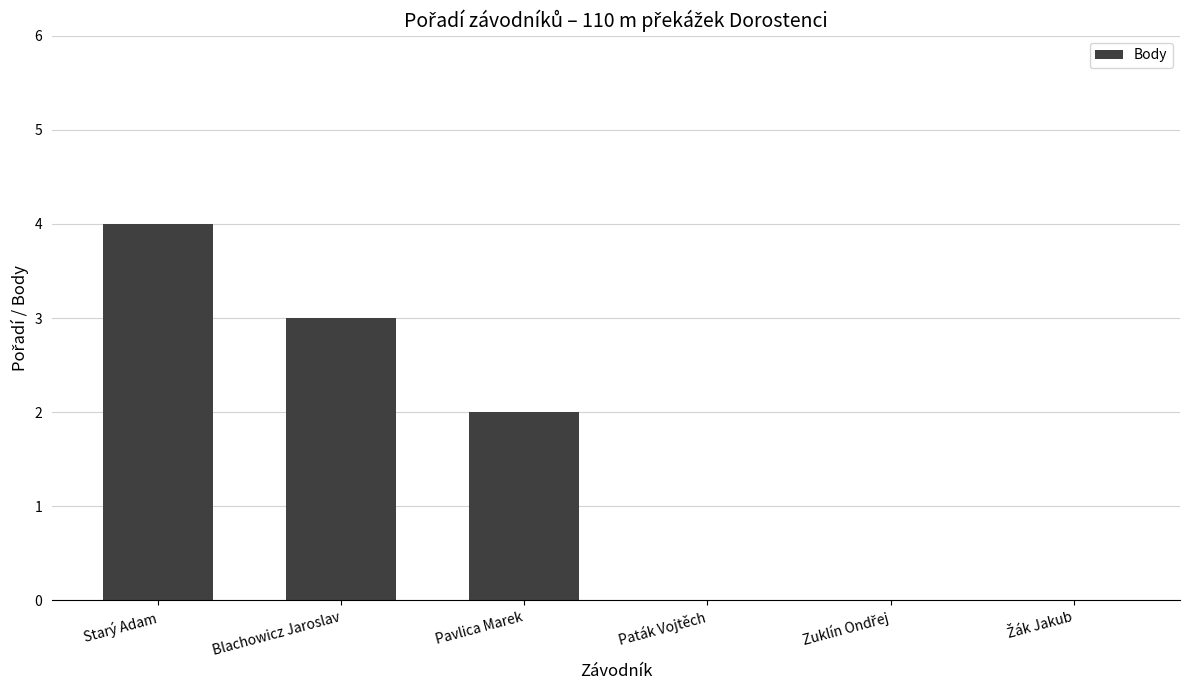

Reading left to right, list all the values displayed in this chart.

4	3	2	0	0	0